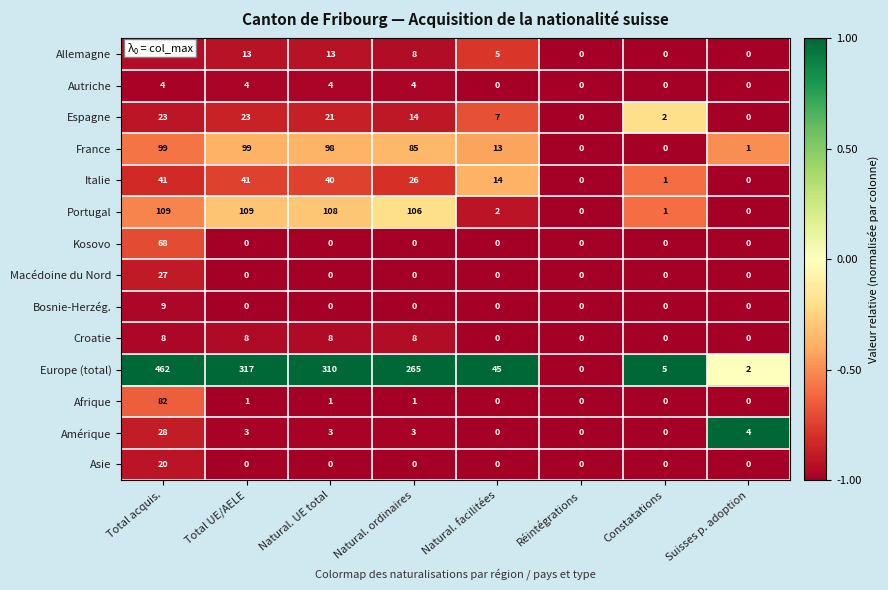

Read the Croatie value at Natural. ordinaires.

8